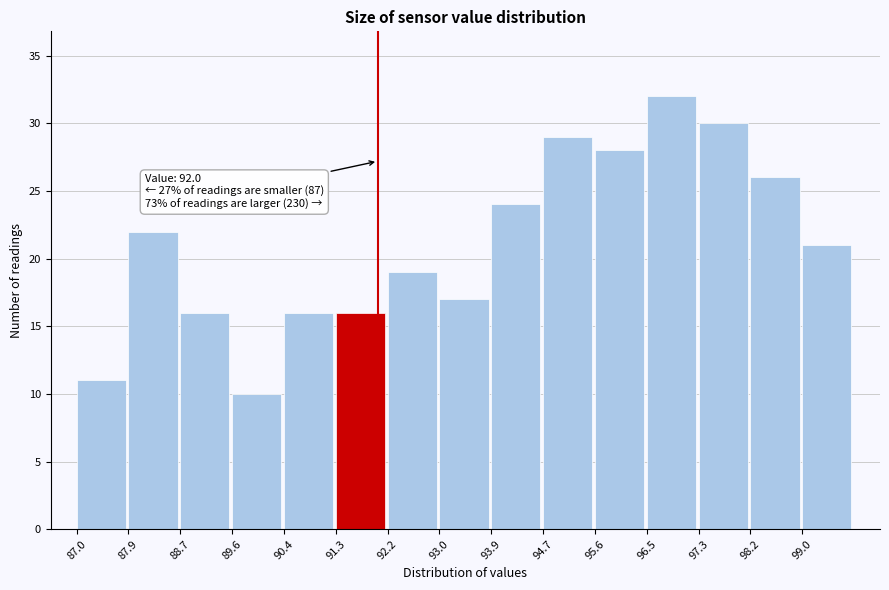

Over which range of the x-axis is the bar tallest?

96.46 to 97.32